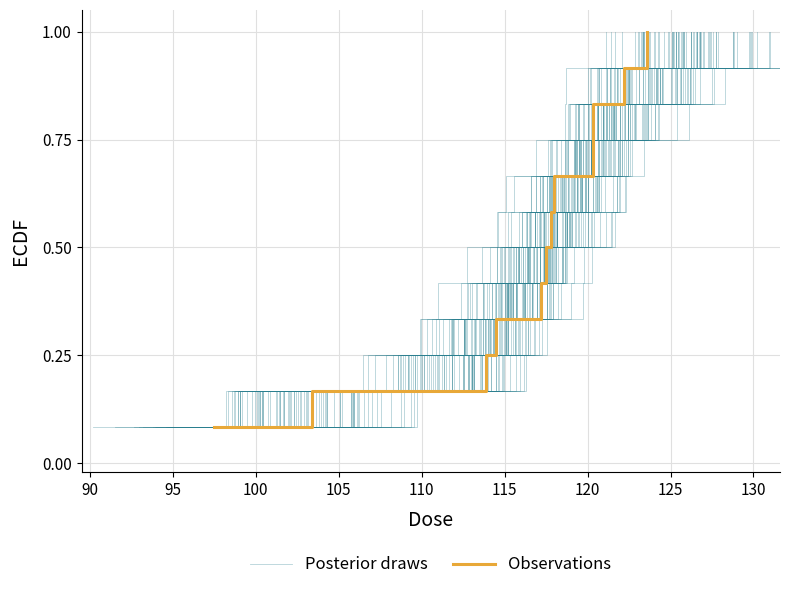

The Posterior draws series shows 0.1 at 85. True or false?

False